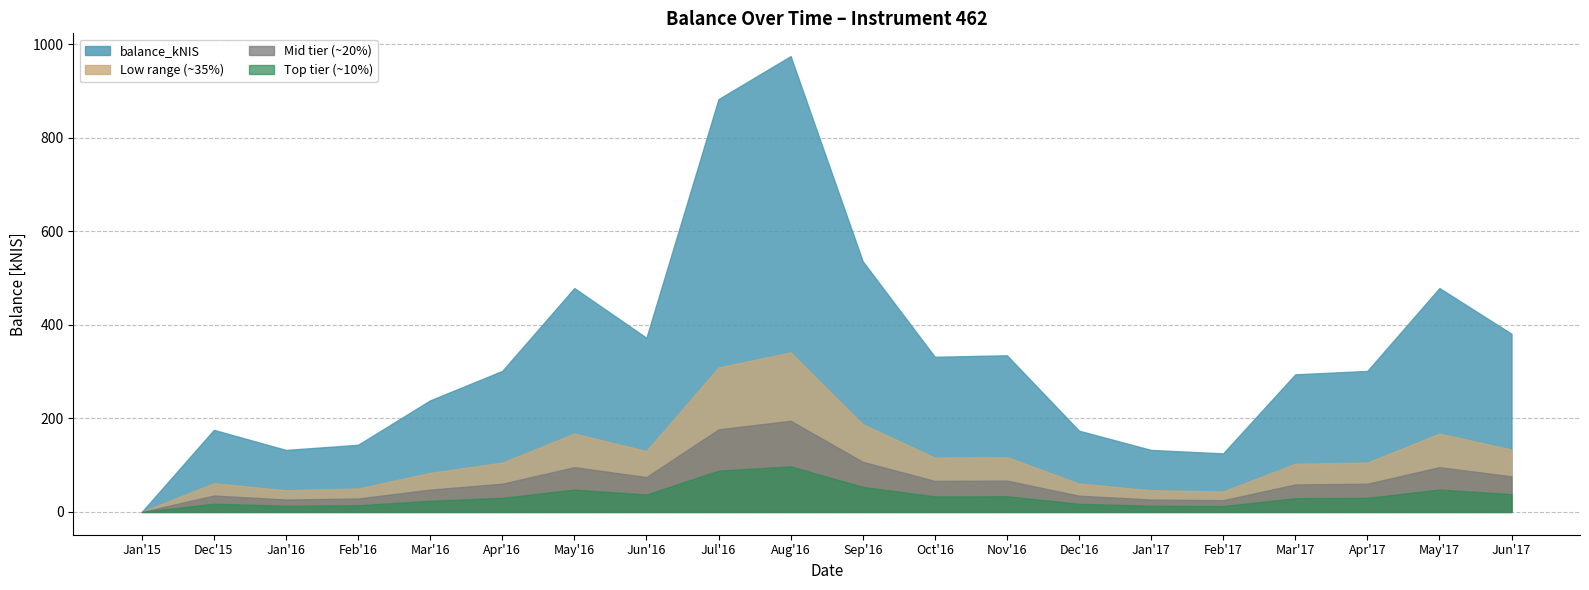

At which category is the sum across all series the highest?

Aug'16